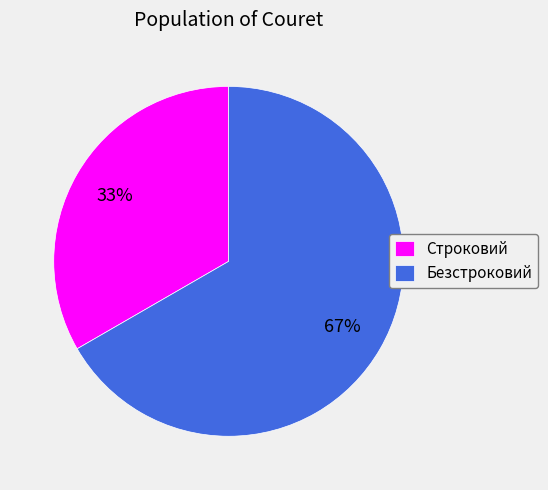

To the nearest percent, what is the average slice percentage?

50%